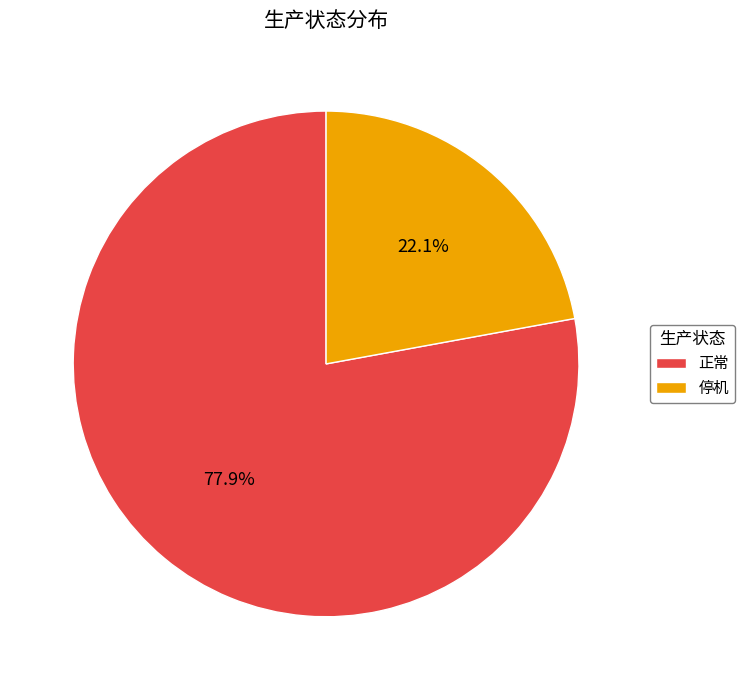

What percentage is the 正常 slice, to the nearest percent?

78%